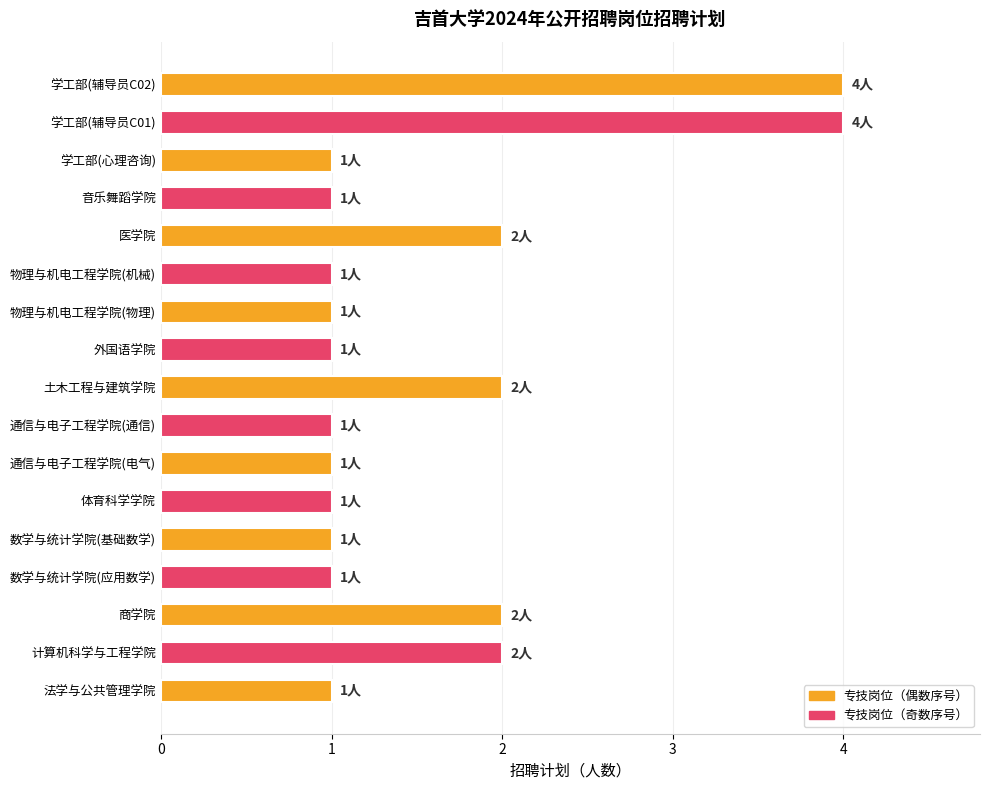

What is the greatest value displayed?

4